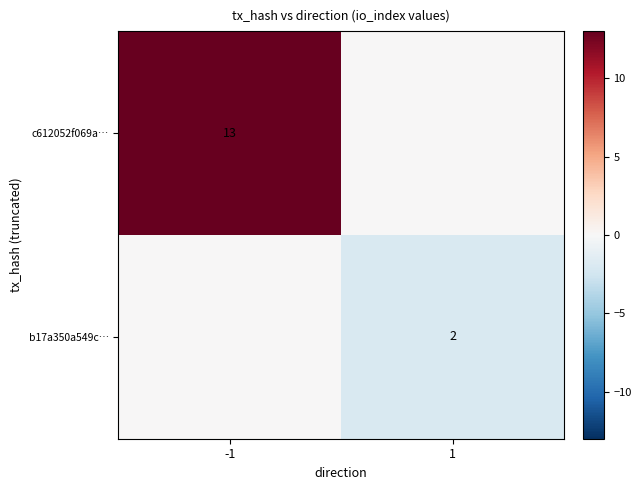

True or false: c612052f069a… has a value of 22 at -1.

False